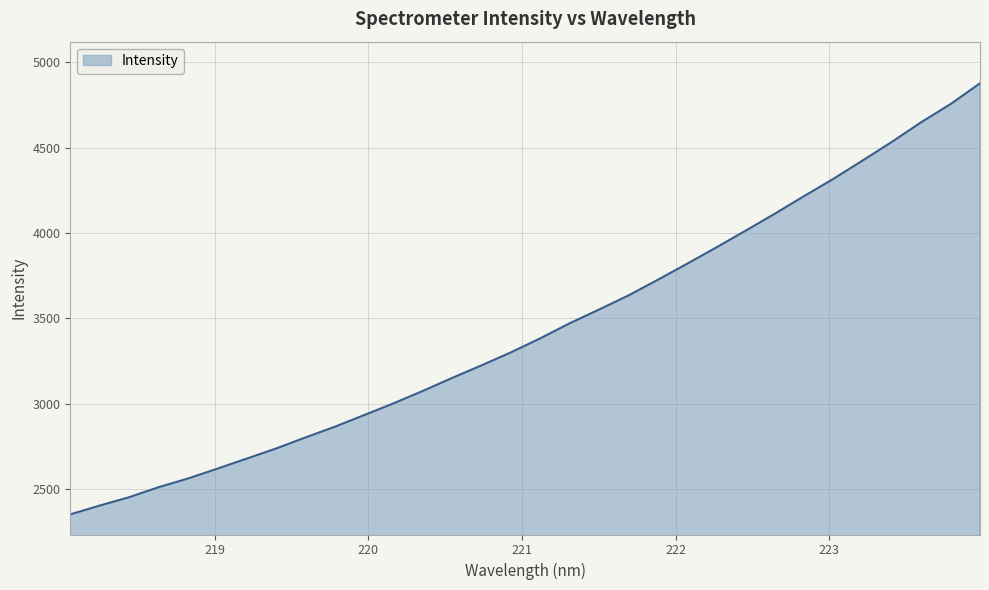

What is the difference between the maximum and minimum values?

2524.1